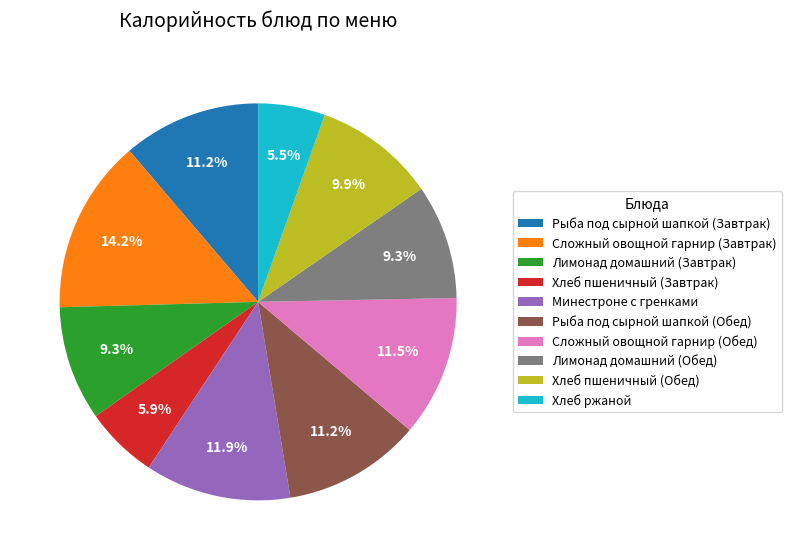

To the nearest percent, what is the difference between the largest and smallest slice percentages?

9%